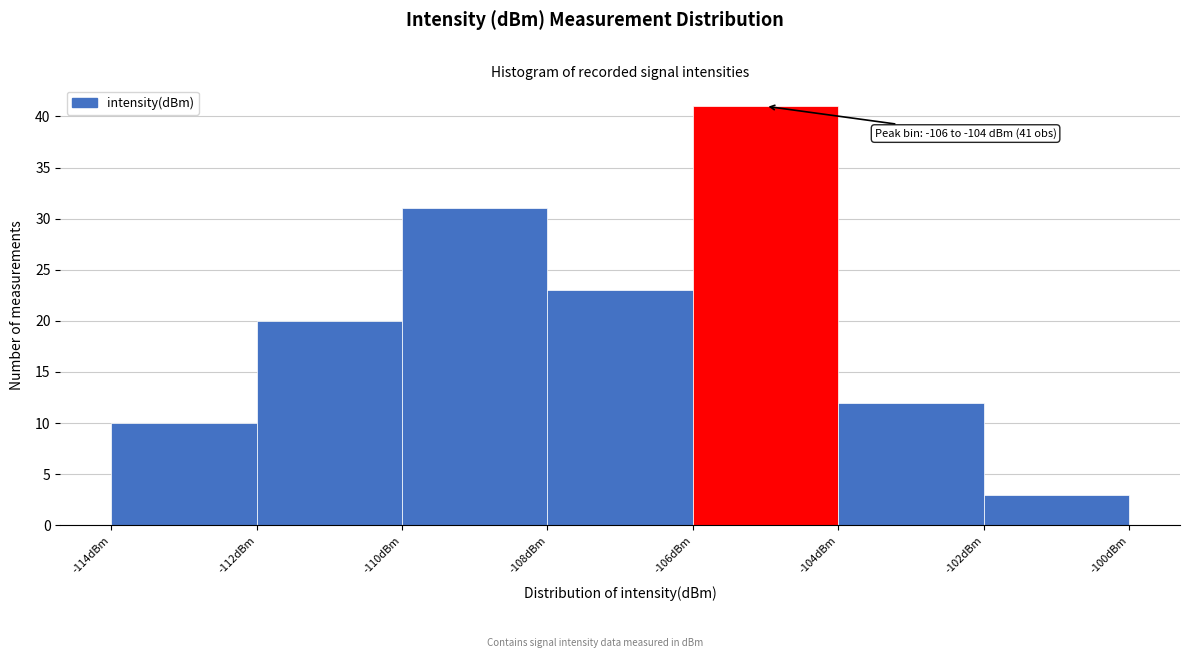

Which range on the x-axis has the tallest bar?

-106 to -104